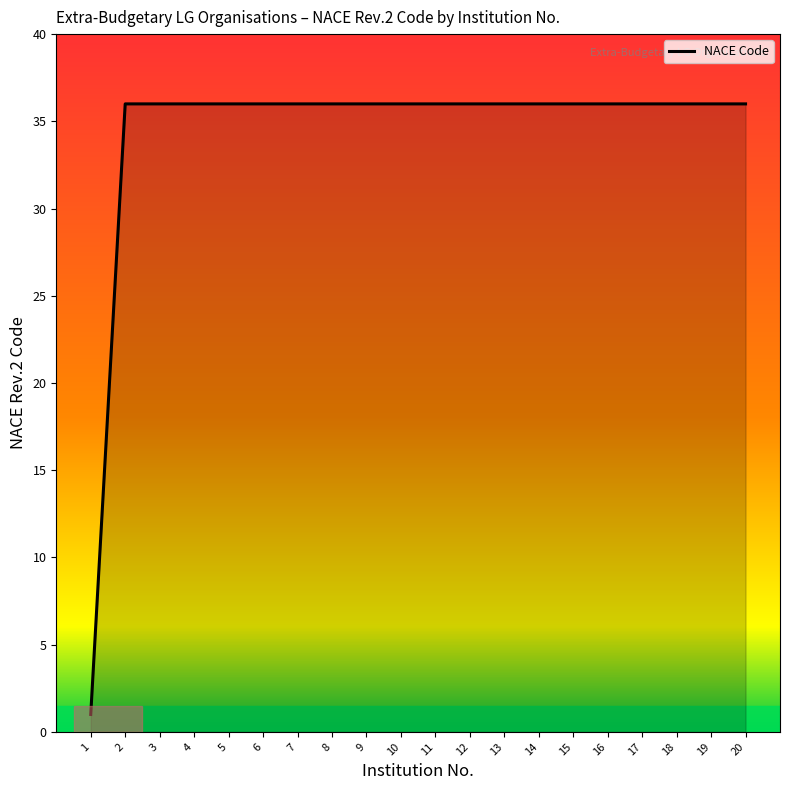

Reading right to left, list all the values displayed in this chart.

20=36	19=36	18=36	17=36	16=36	15=36	14=36	13=36	12=36	11=36	10=36	9=36	8=36	7=36	6=36	5=36	4=36	3=36	2=36	1=1